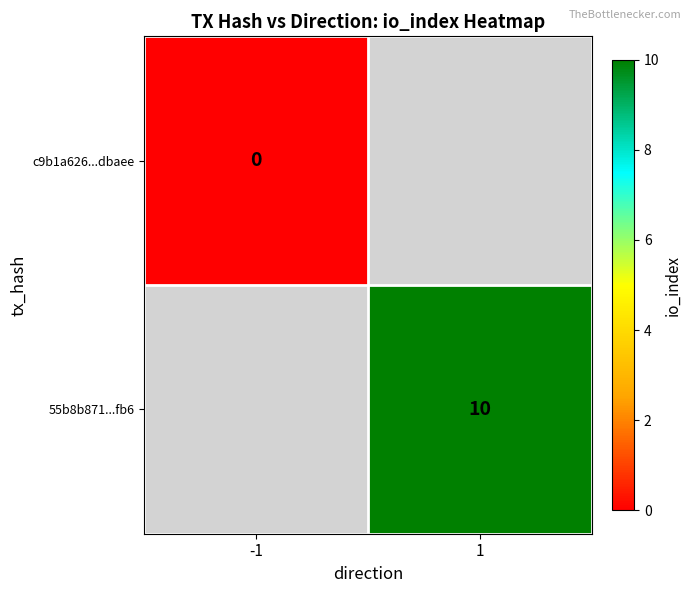

True or false: 55b8b871...fb6 has a value of 10 at 1.

True